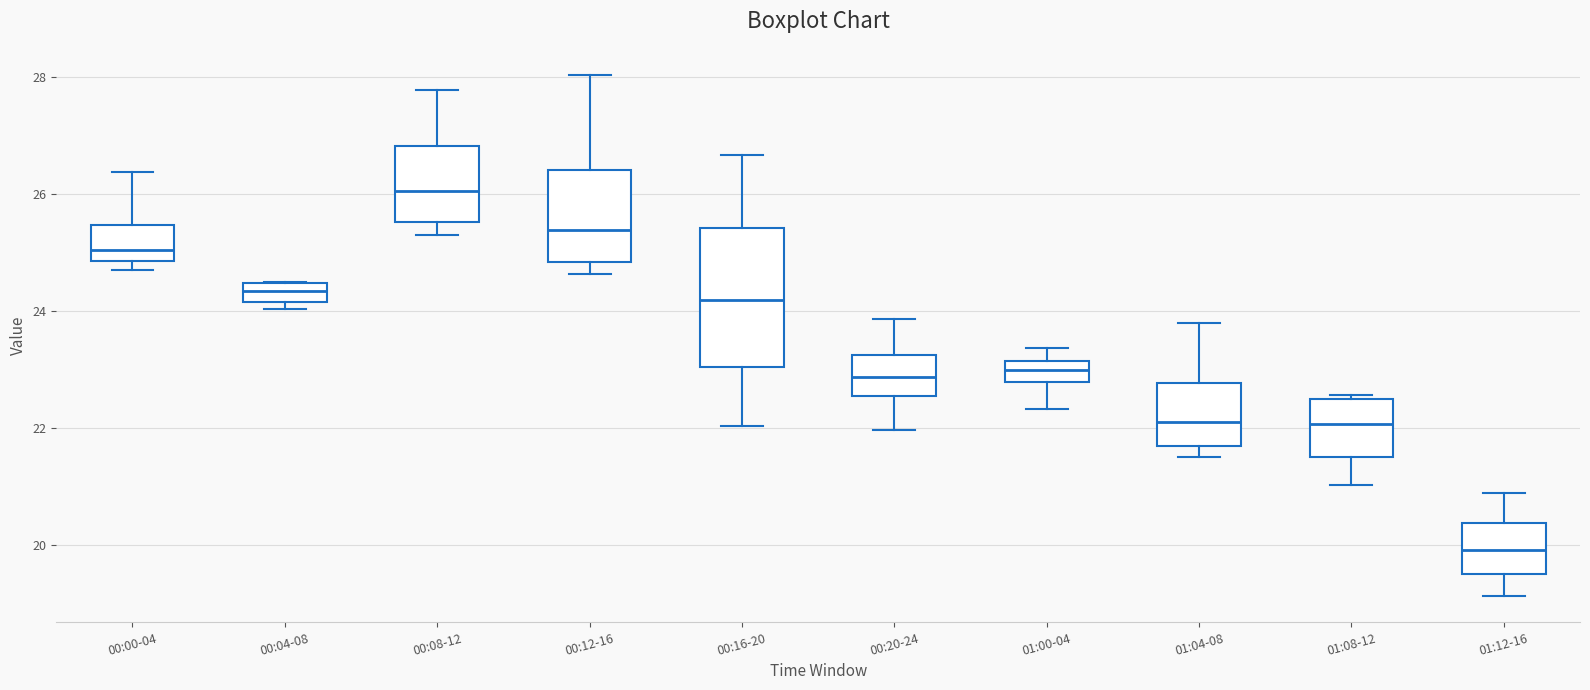

Which box's median line is the lowest?

01:12-16